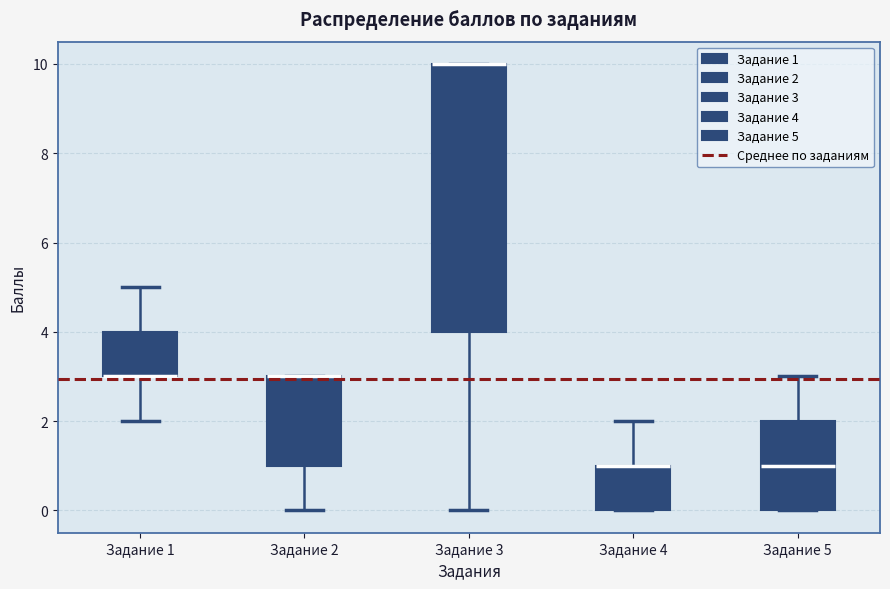

Reading left to right, read every box against the y-axis: the position of its median line, the range the box covers, and the ends of its whiskers. The values are not printed on the chart, so give them approximately, as read against the axis.

Задание 1: median 3 (drawn on the box's lower edge), box 3 to 4, whiskers 2 to 5
Задание 2: median 3 (drawn on the box's upper edge), box 1 to 3, whiskers 0 to 3
Задание 3: median 10 (drawn on the box's upper edge), box 4 to 10, whiskers 0 to 10
Задание 4: median 1 (drawn on the box's upper edge), box 0 to 1, whiskers 0 to 2
Задание 5: median 1, box 0 to 2, whiskers 0 to 3